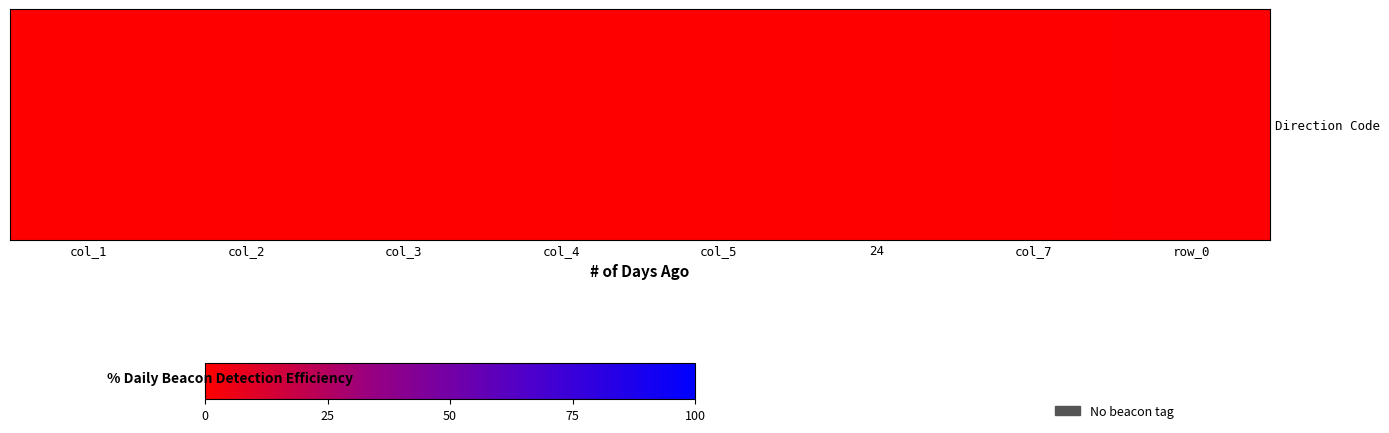

What is the difference between the maximum and second lowest values?

1